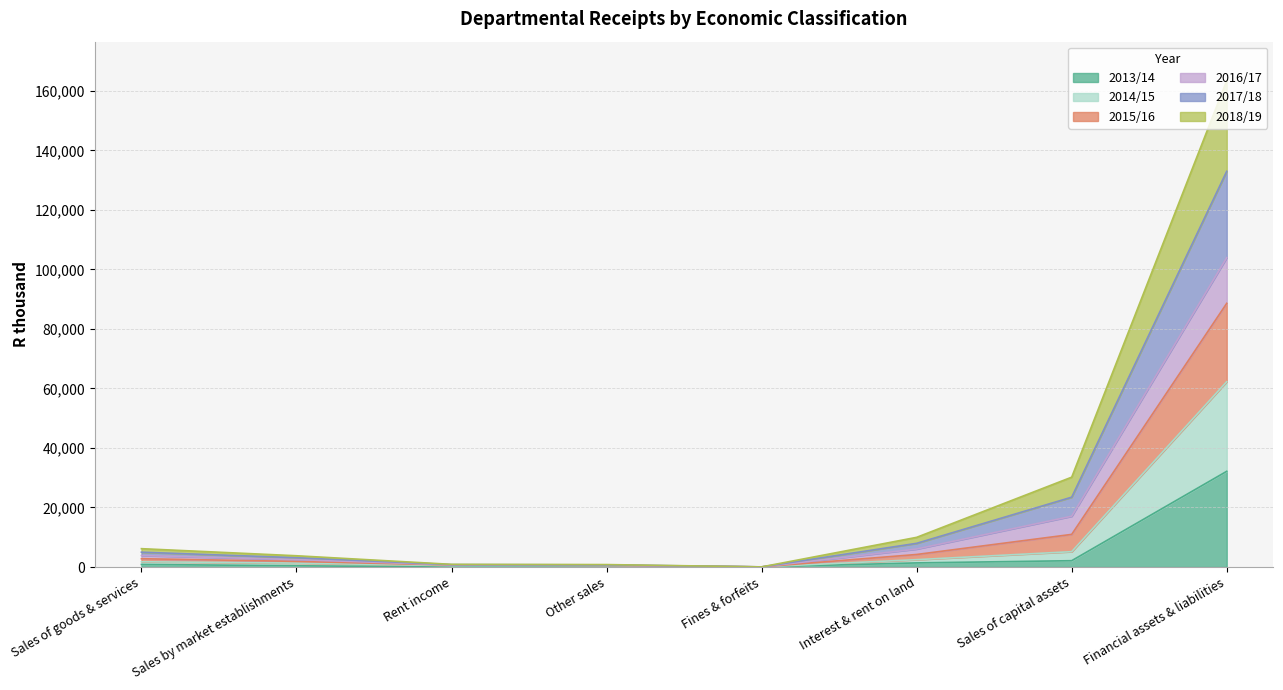

True or false: 2013/14 and 2018/19 intersect in this chart.

False